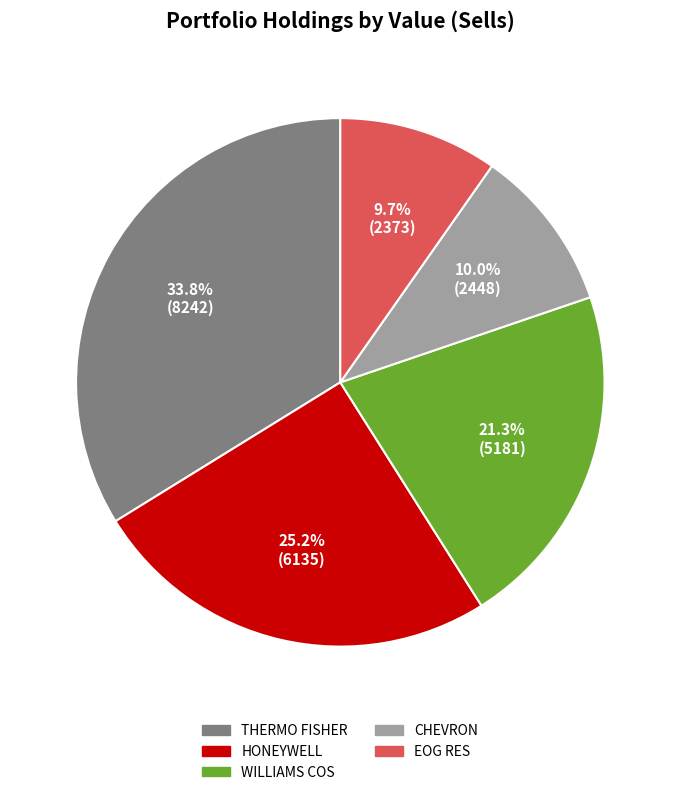

Is there a majority slice in this chart?

No